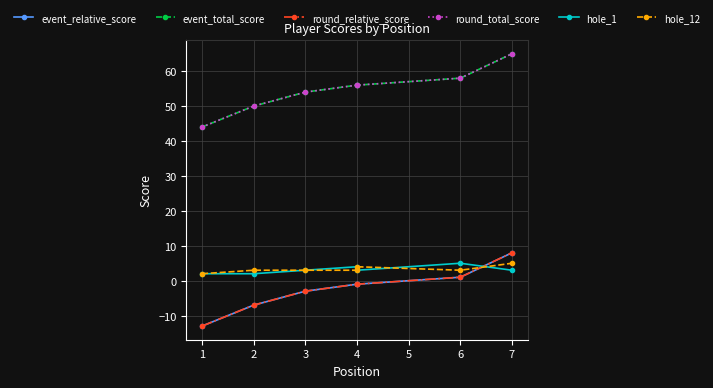

What is the value of the round_relative_score point at the 1st from the left?

-13